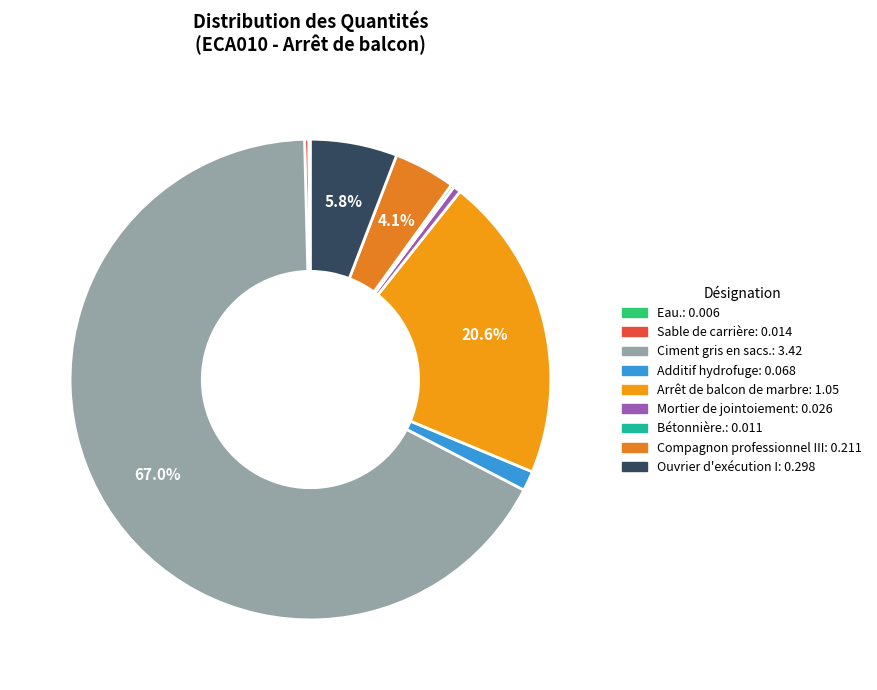

What is the largest slice in the pie chart?

Ciment gris en sacs.